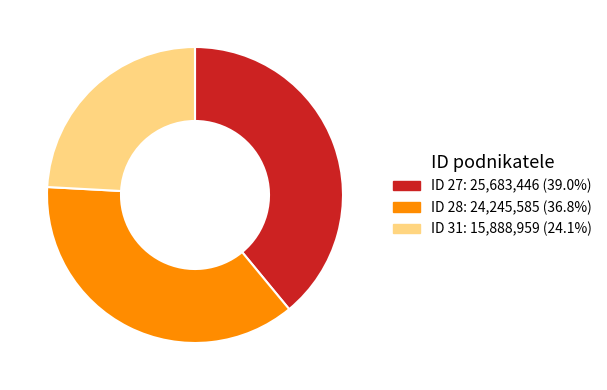

Is there any slice that represents more than half of the pie?

No